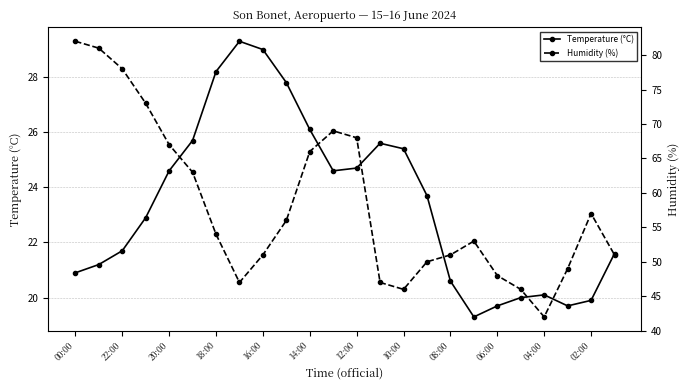

Which series has the widest spread of values?

Humidity (%)